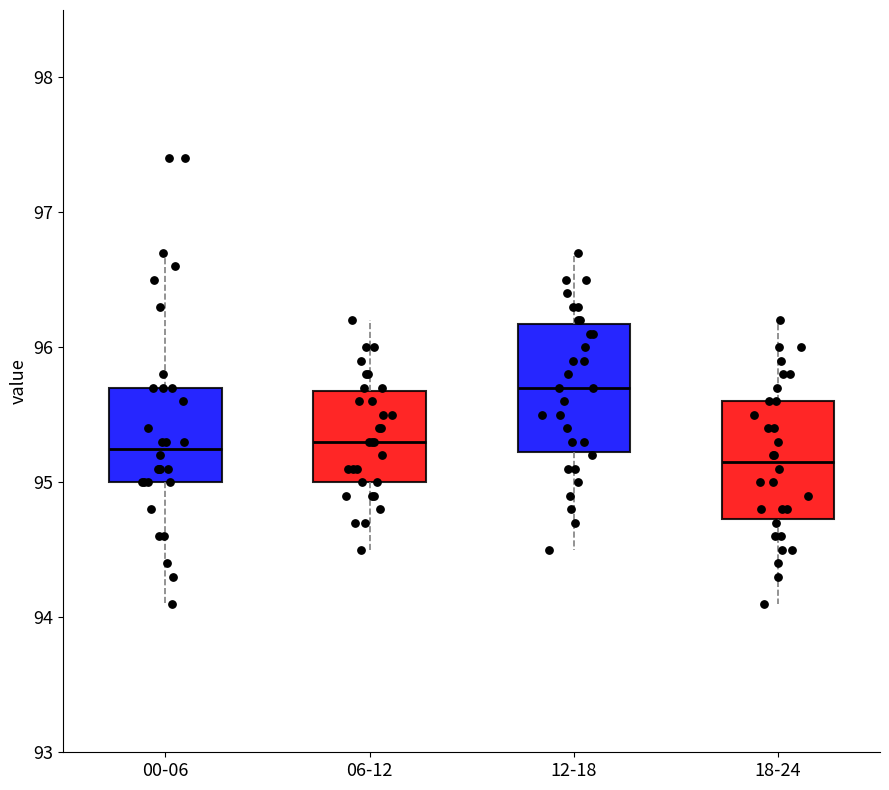

Reading left to right, transcribe this box plot: for each box, give where its median line is, the range the box spans, and where its two whiskers end, as read against the y-axis. The values are not printed on the chart, so give them approximately, as read against the axis.

00-06: median 95.3, box 95.0 to 95.7, whiskers 94.1 to 96.7
06-12: median 95.3, box 95.0 to 95.7, whiskers 94.5 to 96.2
12-18: median 95.7, box 95.2 to 96.2, whiskers 94.5 to 96.7
18-24: median 95.2, box 94.7 to 95.6, whiskers 94.1 to 96.2